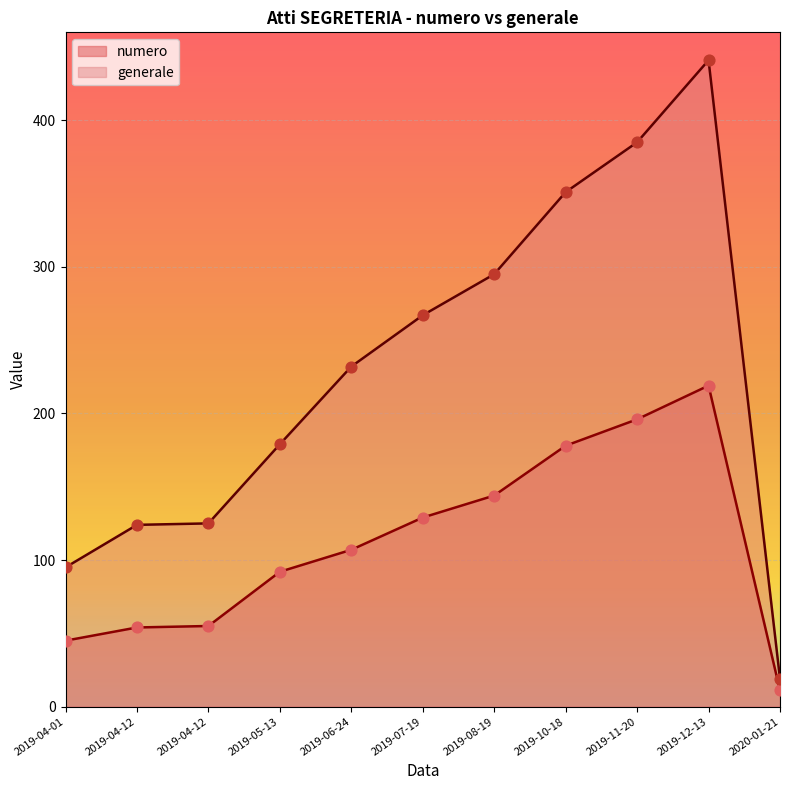

Which series reaches the maximum Y coordinate?

generale